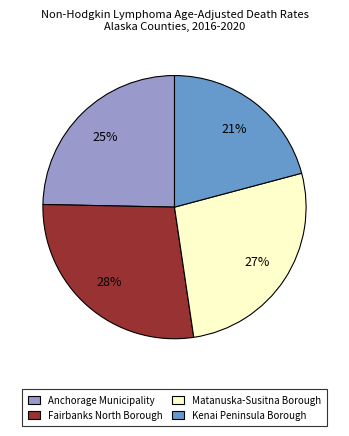

To the nearest percent, what is the difference between the largest and smallest slice percentages?

7%